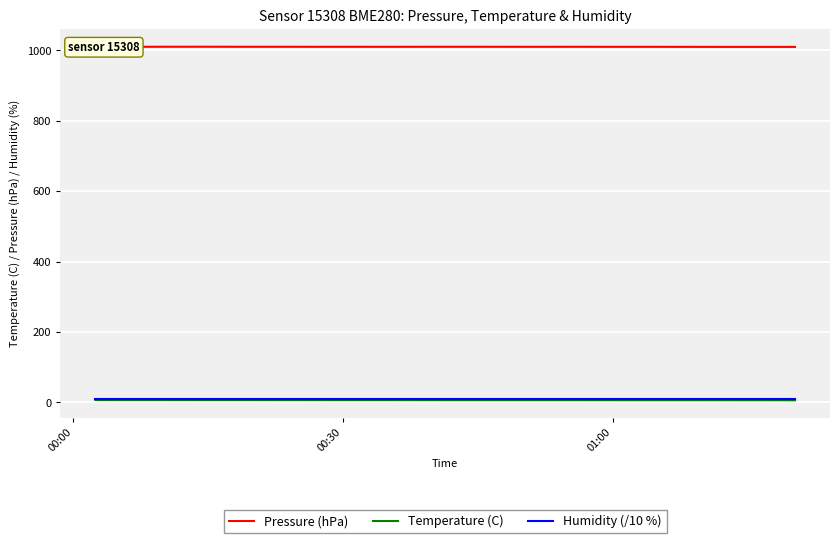

Does the chart display data point markers on the line(s)?

No